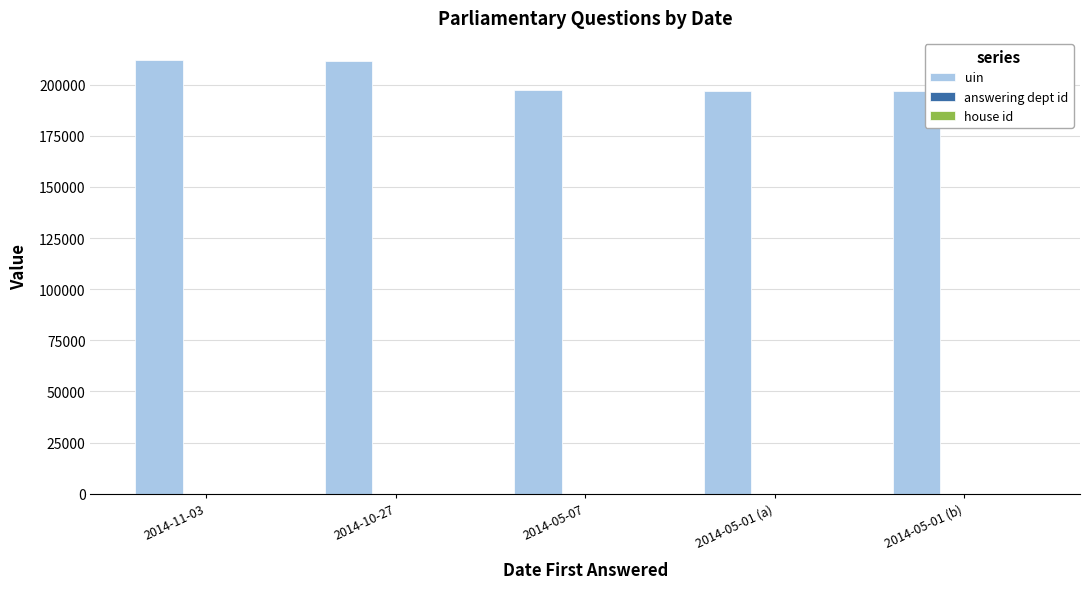

What is the maximum value shown in the chart?

212297